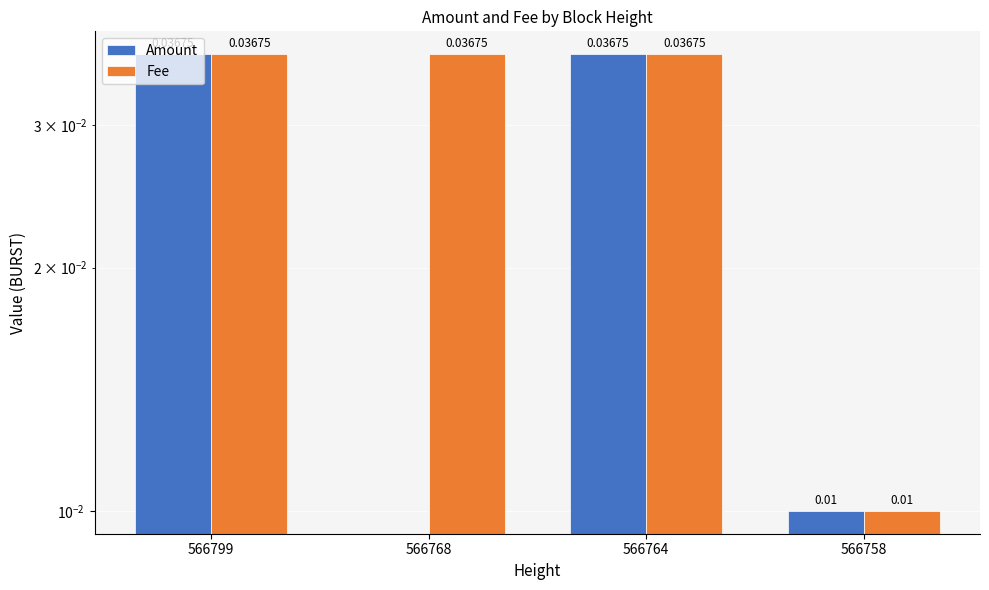

Which series has the largest total across all categories?

Fee